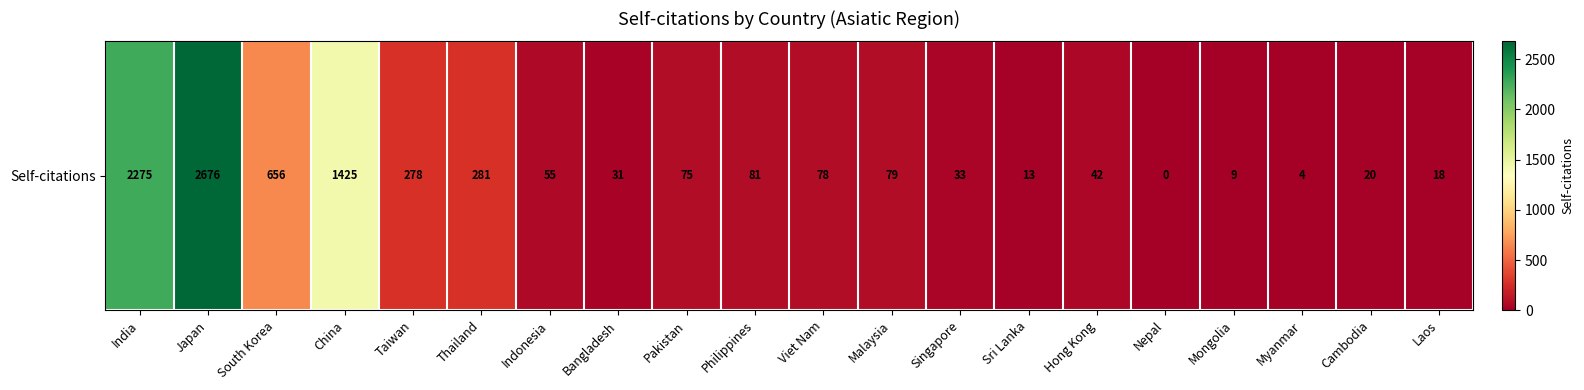

List the labels in order of value, largest first.

Japan, India, China, South Korea, Thailand, Taiwan, Philippines, Malaysia, Viet Nam, Pakistan, Indonesia, Hong Kong, Singapore, Bangladesh, Cambodia, Laos, Sri Lanka, Mongolia, Myanmar, Nepal